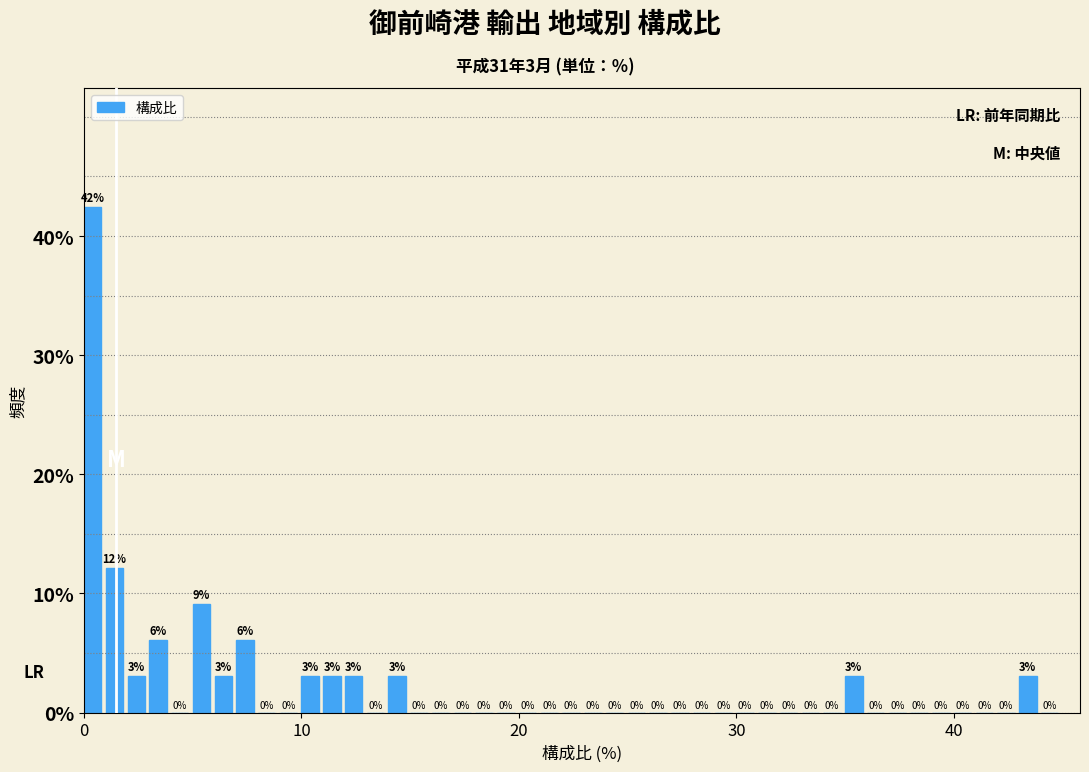

Around what value on the x-axis is the tallest bar? Give the approximate position of its centre, as read against the axis.

0